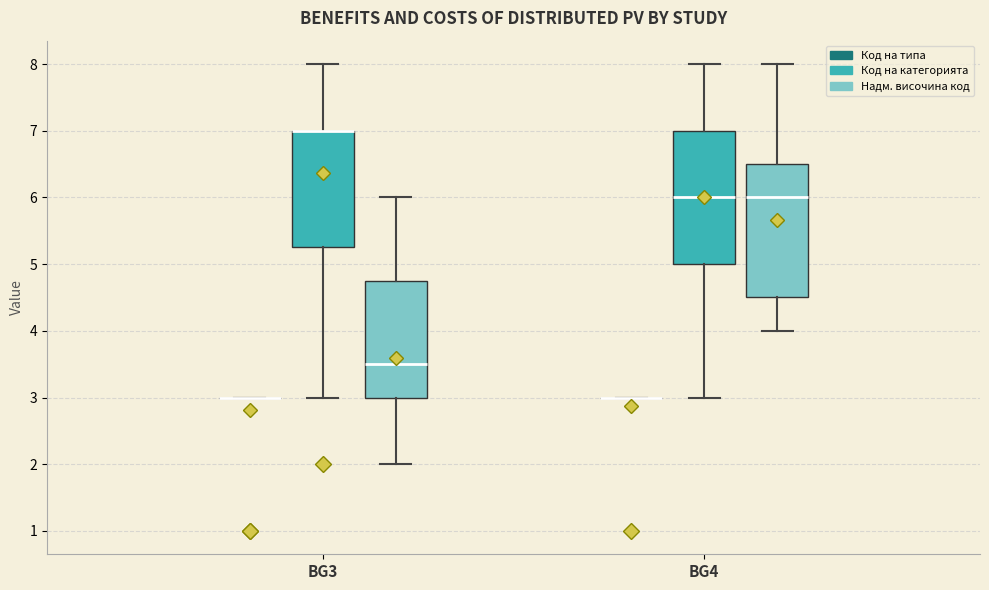

Reading left to right, transcribe this box plot: for each box, give where its median line is, the range the box spans, and where its two whiskers end, as read against the y-axis. The values are not printed on the chart, so give them approximately, as read against the axis.

BG3 (Код на типа): box collapsed to a line at 3.0, whiskers 3.0 to 3.0
BG3 (Код на категорията): median 7.0 (drawn on the box's upper edge), box 5.3 to 7.0, whiskers 3.0 to 8.0
BG3 (Надм. височина код): median 3.5, box 3.0 to 4.8, whiskers 2.0 to 6.0
BG4 (Код на типа): box collapsed to a line at 3.0, whiskers 3.0 to 3.0
BG4 (Код на категорията): median 6.0, box 5.0 to 7.0, whiskers 3.0 to 8.0
BG4 (Надм. височина код): median 6.0, box 4.5 to 6.5, whiskers 4.0 to 8.0